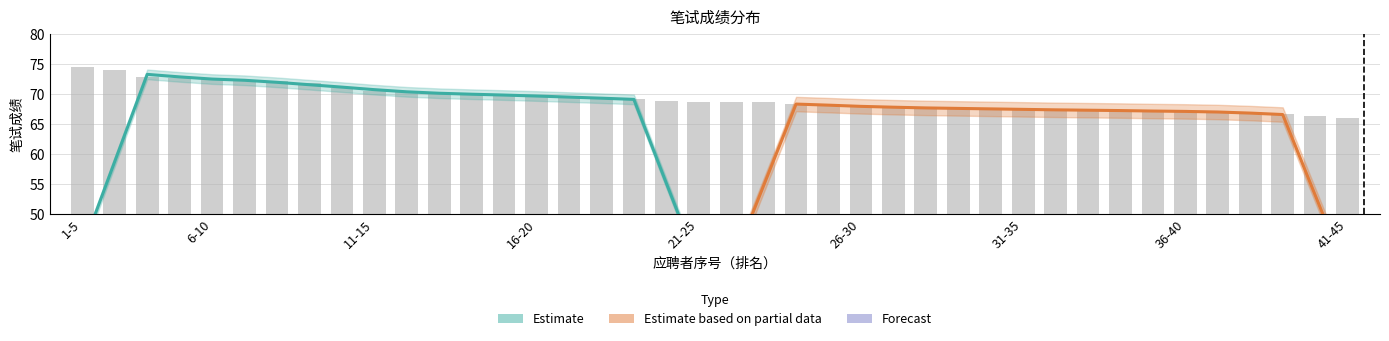

How many series are shown in this chart?

3